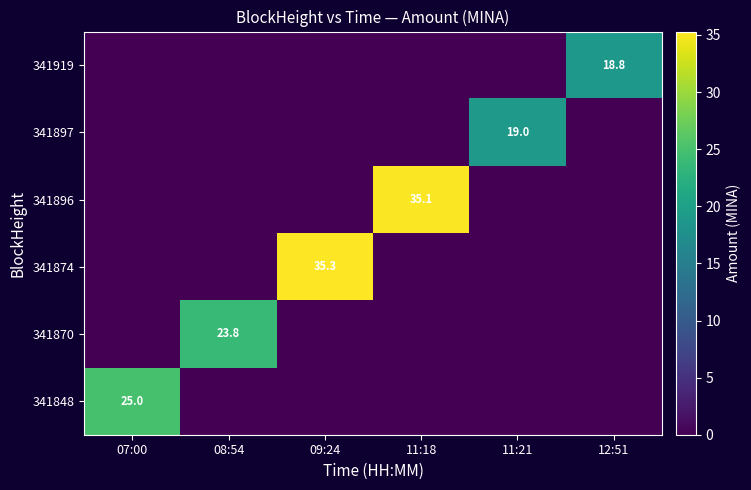

At which category is the sum across all series the highest?

09:24